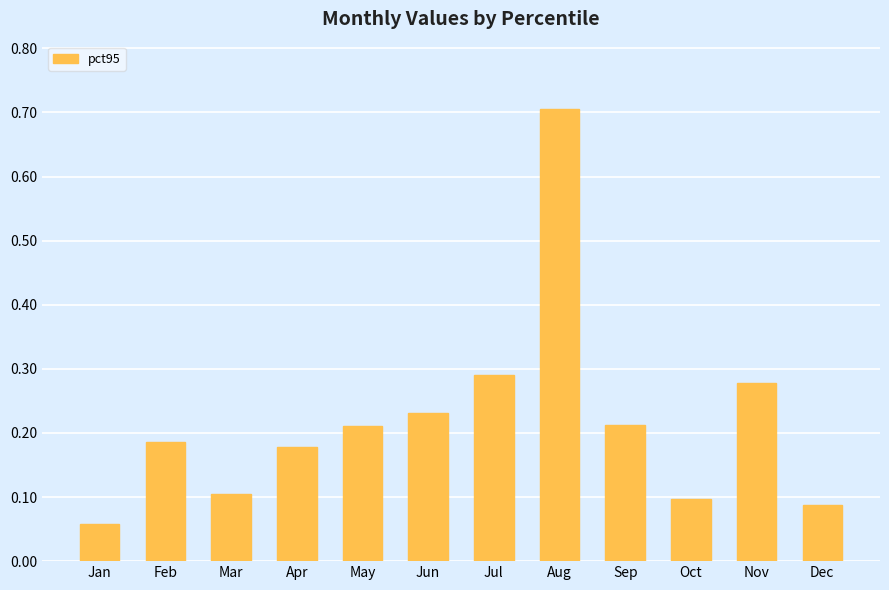

What is the greatest value displayed?

0.7